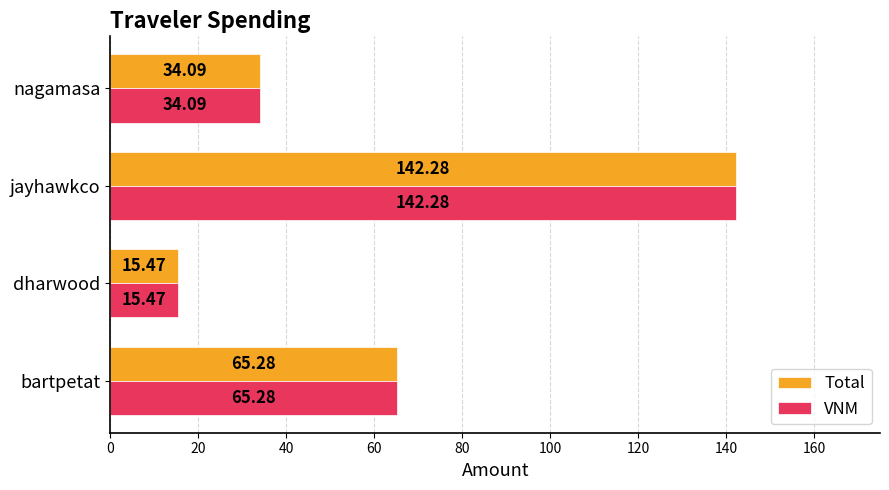

At which label is VNM closest to 78?

bartpetat